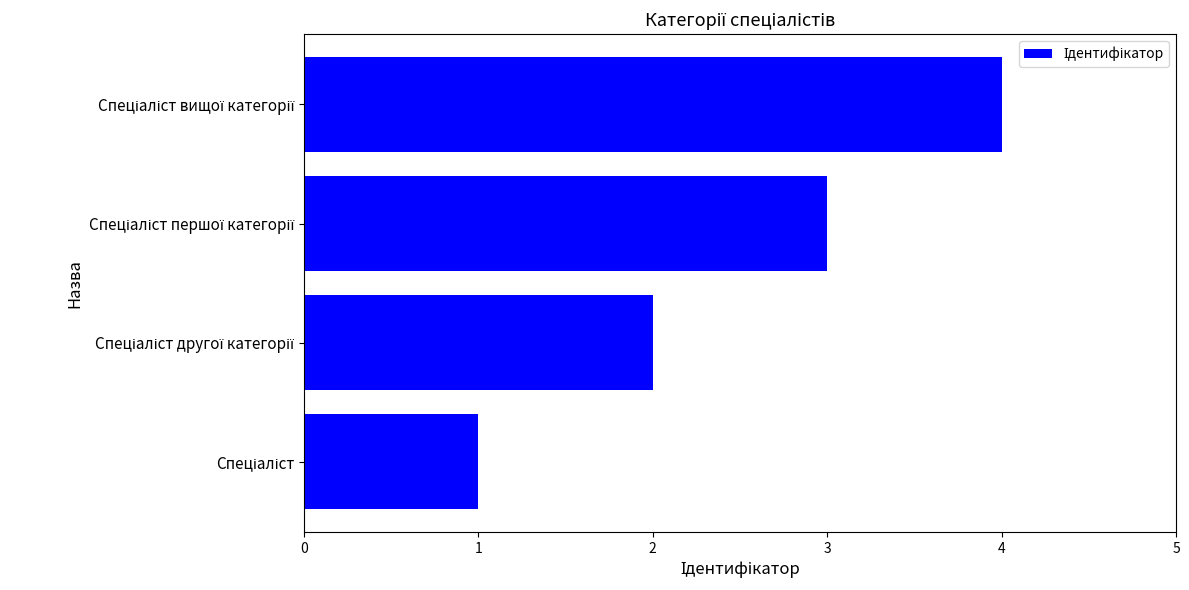

What is the sum of all values?

10